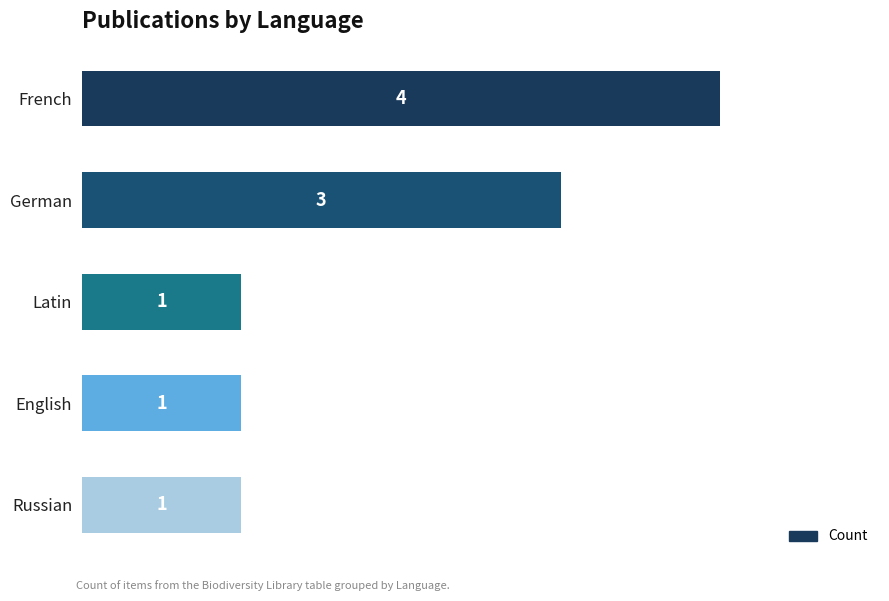

What is the maximum value shown in the chart?

4